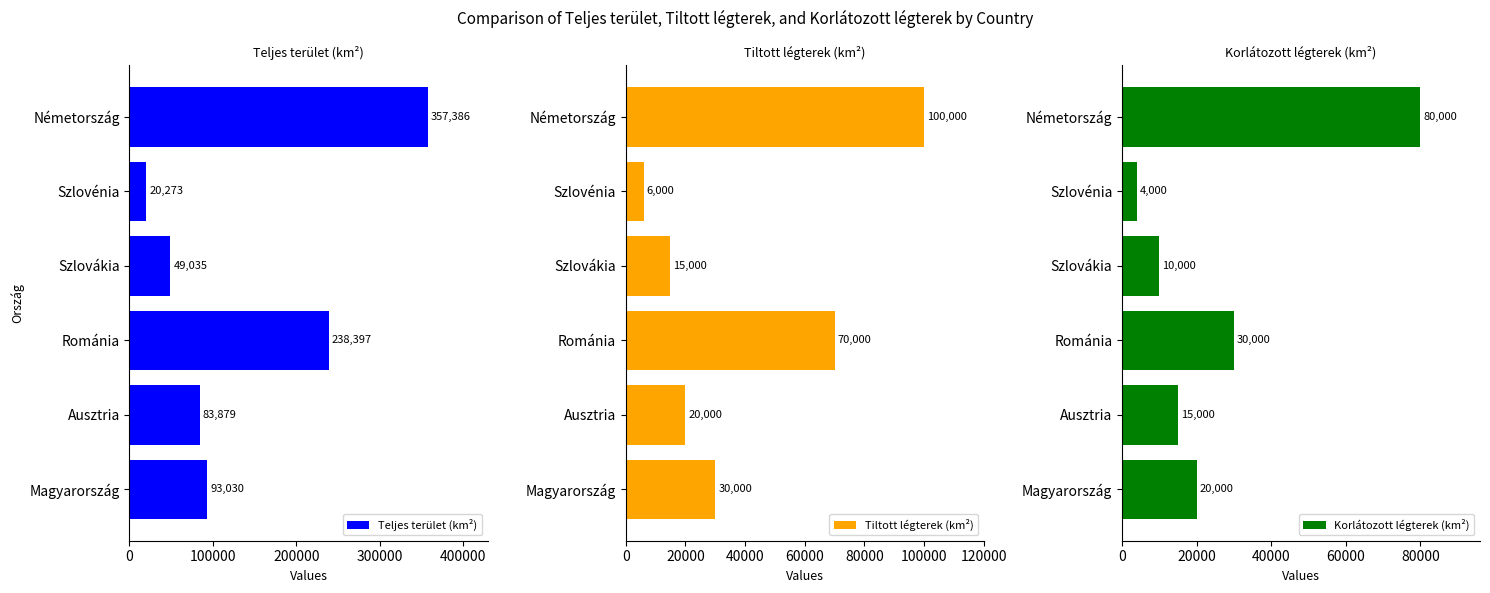

What is the sum of the Teljes terület (km²) values at Románia and Ausztria?

322276